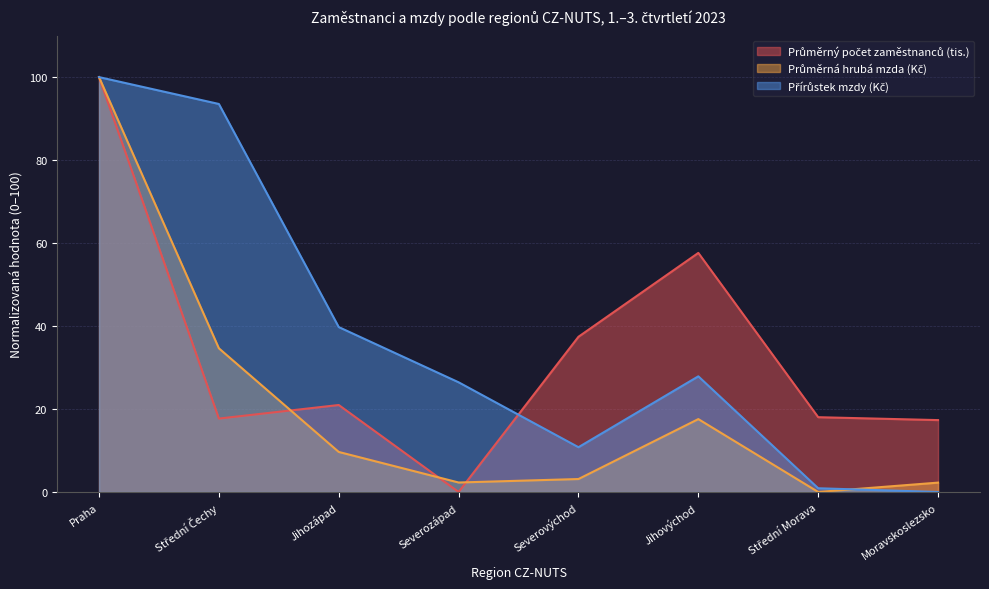

What are all the series names shown in the legend?

Průměrný počet zaměstnanců (tis.), Průměrná hrubá mzda (Kč), Přírůstek mzdy (Kč)